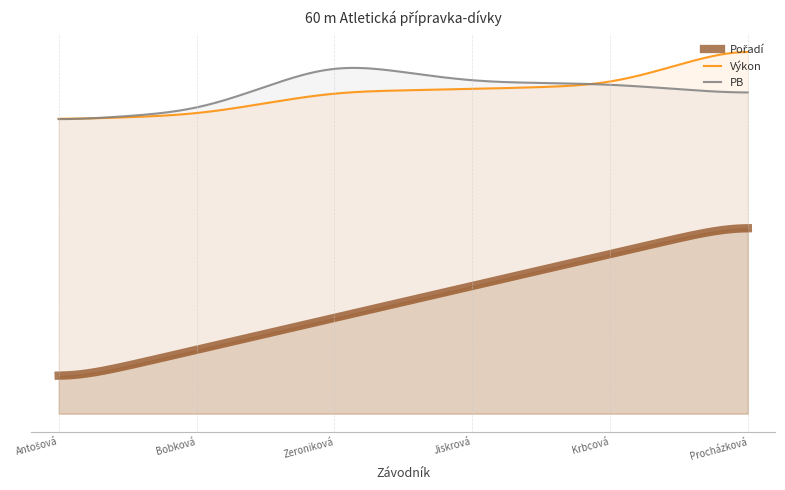

Is it true that Výkon equals 10.1 at Zeroniková Ella?

True